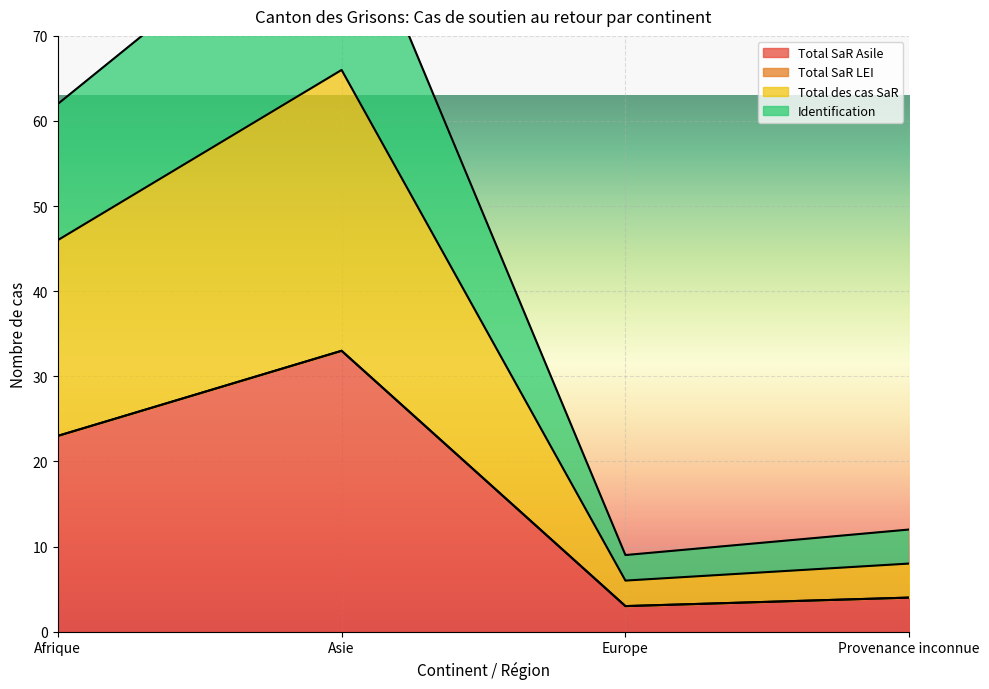

The Total SaR Asile series shows 14 at Afrique. True or false?

False